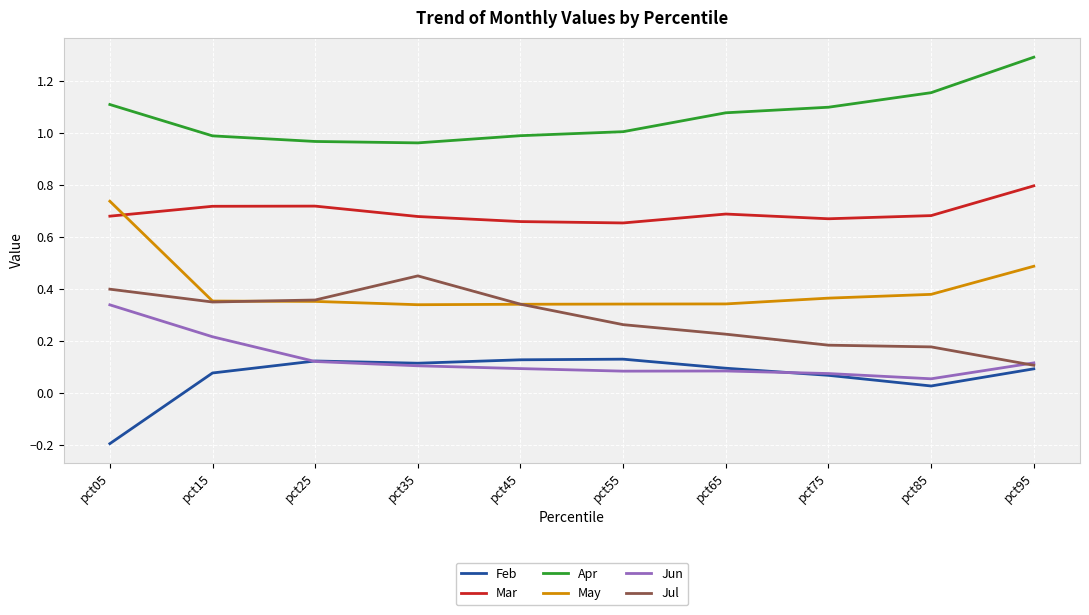

True or false: Feb has a value of 0.2 at pct65.

False